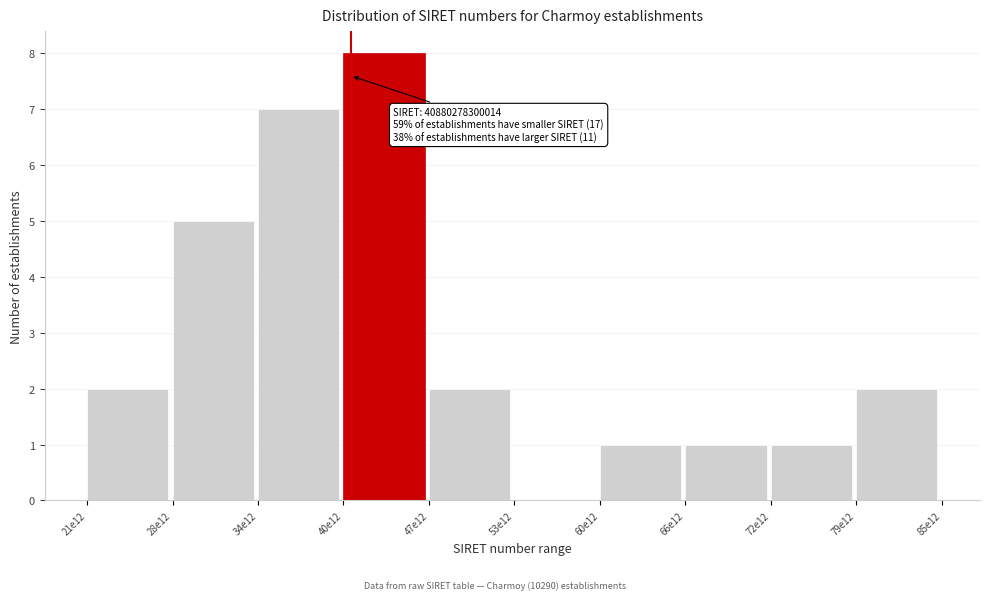

Reading left to right, list all the values displayed in this chart.

21e12=2	28e12=5	34e12=7	40e12=8	47e12=2	53e12=0	60e12=1	66e12=1	72e12=1	79e12=2